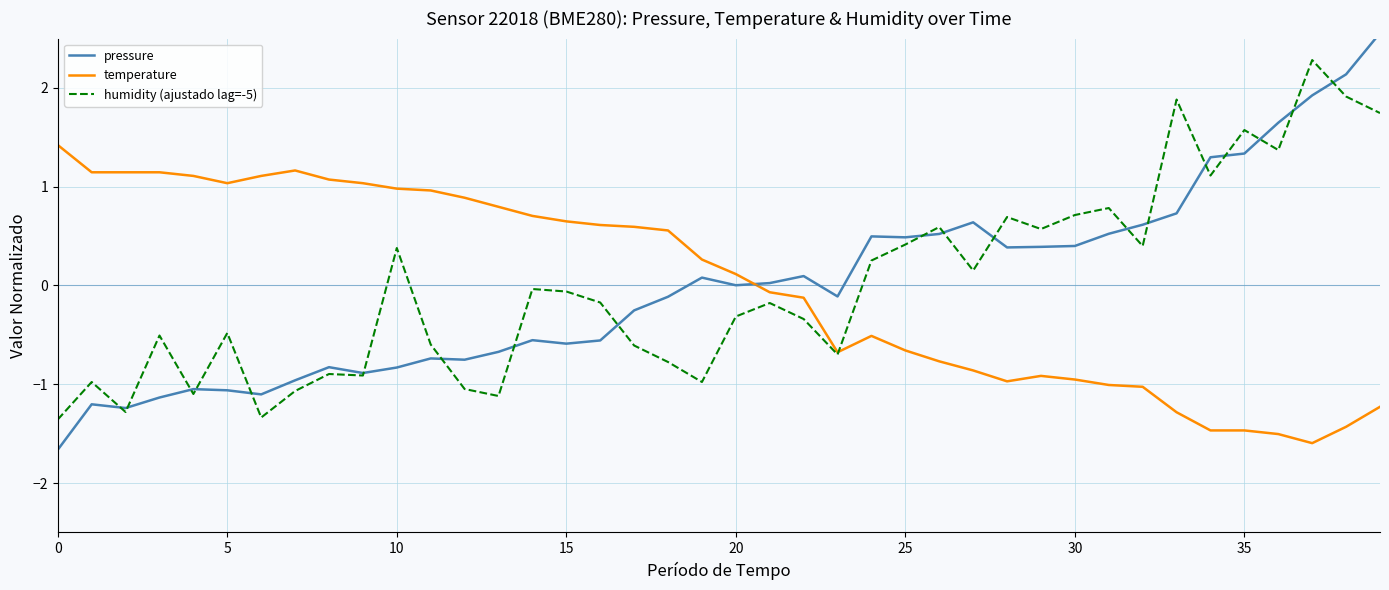

Reading right to left, extract all data points from this chart.

pressure: 2.6	2.1	1.9	1.6	1.3	1.3	0.7	0.6	0.5	0.4	0.4	0.4	0.6	0.5	0.5	0.5	-0.1	0.1	0.0	0.0	0.1	-0.1	-0.3	-0.6	-0.6	-0.6	-0.7	-0.8	-0.7	-0.8	-0.9	-0.8	-1.0	-1.1	-1.1	-1.0	-1.1	-1.2	-1.2	-1.7
temperature: -1.2	-1.4	-1.6	-1.5	-1.5	-1.5	-1.3	-1.0	-1.0	-1.0	-0.9	-1.0	-0.9	-0.8	-0.7	-0.5	-0.7	-0.1	-0.1	0.1	0.3	0.6	0.6	0.6	0.6	0.7	0.8	0.9	1.0	1.0	1.0	1.1	1.2	1.1	1.0	1.1	1.1	1.1	1.1	1.4
humidity (ajustado lag=-5): 1.7	1.9	2.3	1.4	1.6	1.1	1.9	0.4	0.8	0.7	0.6	0.7	0.2	0.6	0.4	0.3	-0.7	-0.3	-0.2	-0.3	-1.0	-0.8	-0.6	-0.2	-0.1	-0.0	-1.1	-1.0	-0.6	0.4	-0.9	-0.9	-1.1	-1.3	-0.5	-1.1	-0.5	-1.3	-1.0	-1.4